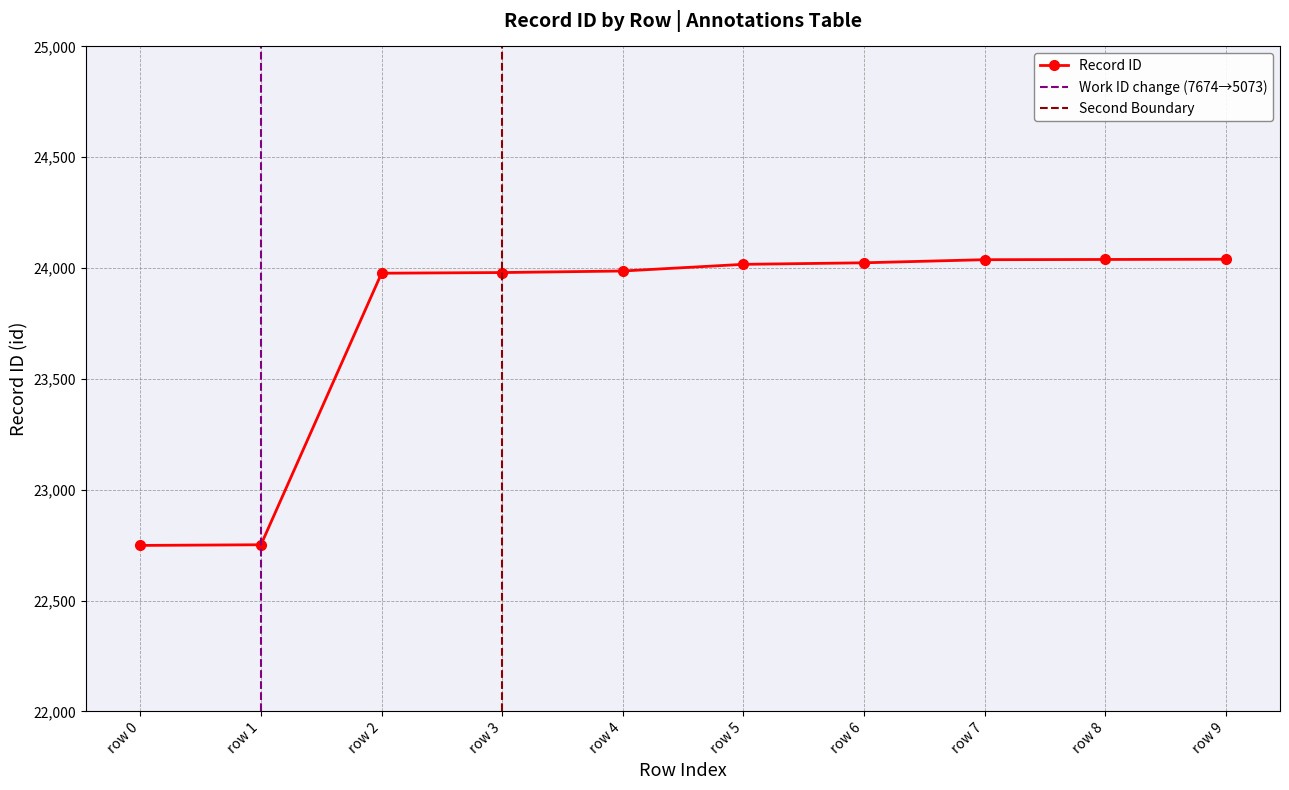

Does the chart have visible grid lines?

Yes